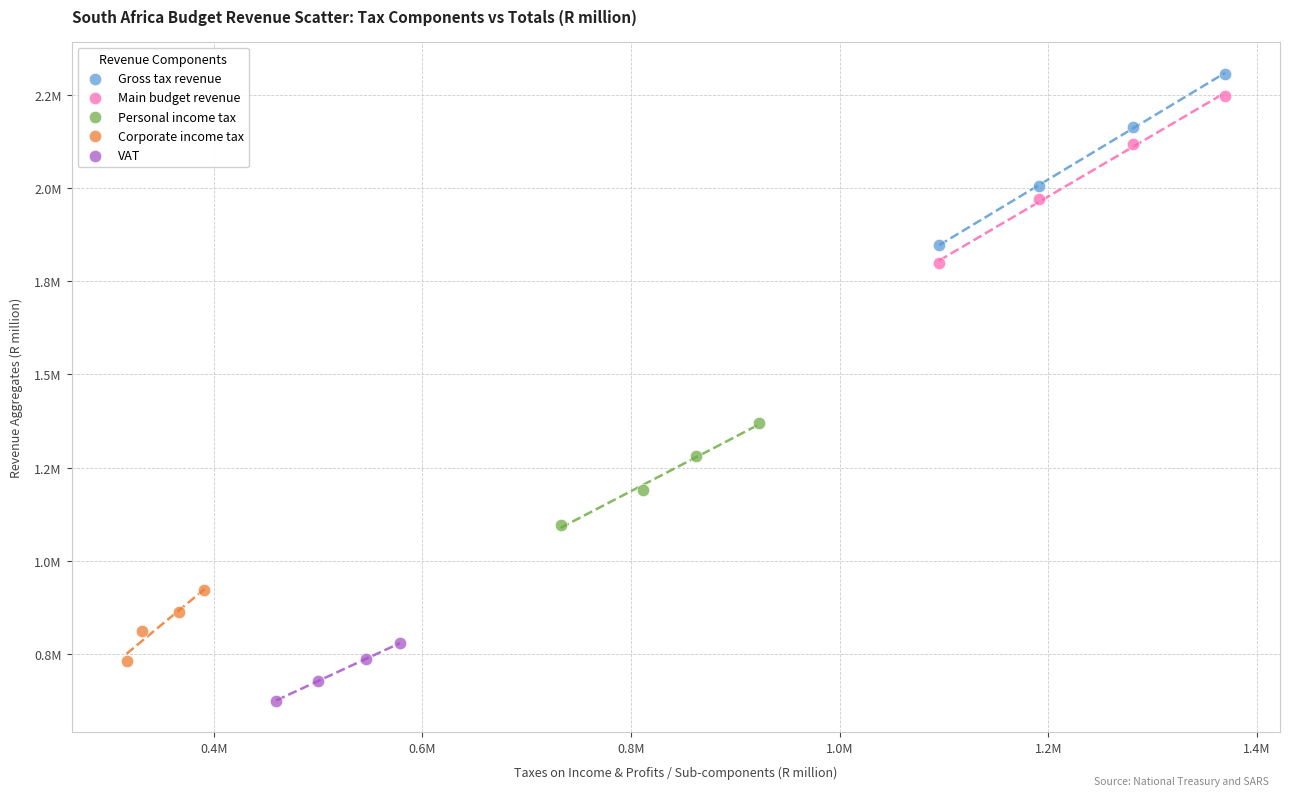

What are all the series names shown in the legend?

Gross tax revenue, Main budget revenue, Personal income tax, Corporate income tax, VAT